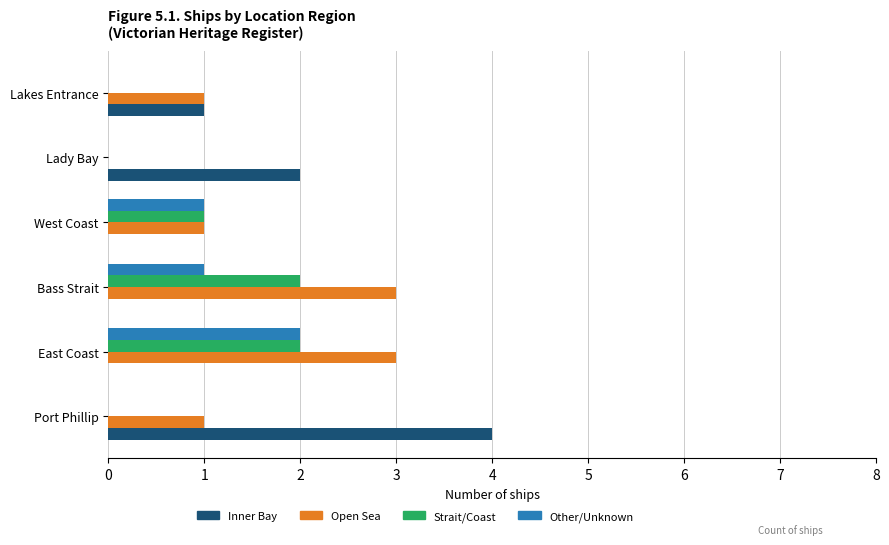

Which series changed the most between Port Phillip and Lakes Entrance?

Inner Bay